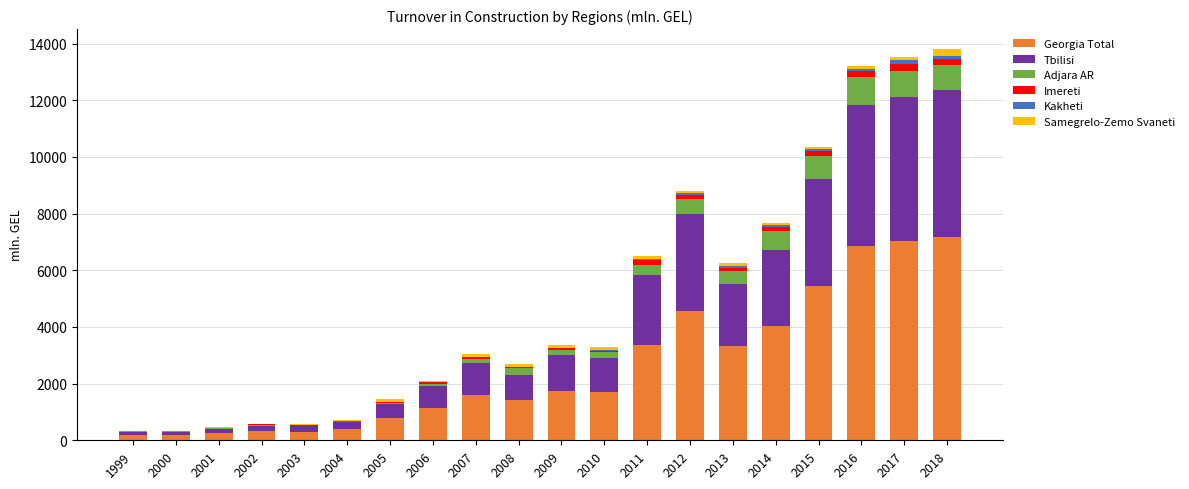

What is the maximum value for Georgia Total?

7171.3